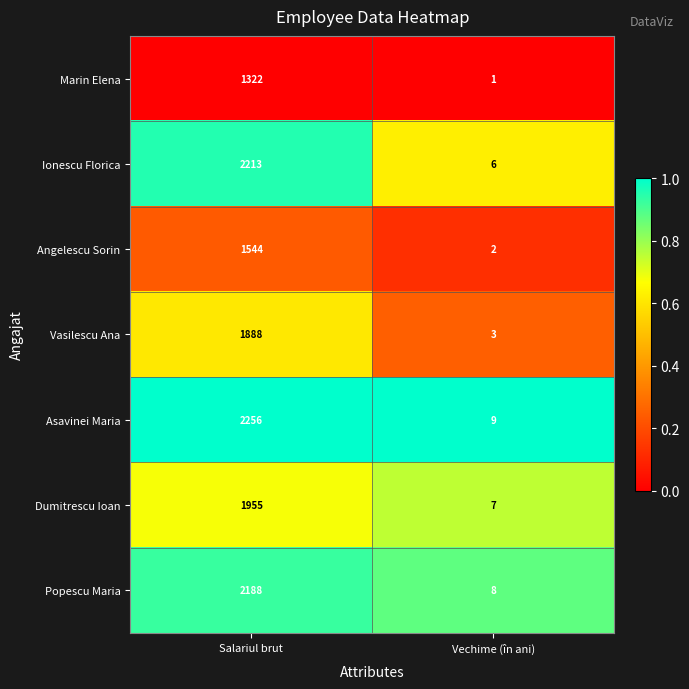

Reading left to right, extract all data points from this chart.

Marin Elena: 1322	1
Ionescu Florica: 2213	6
Angelescu Sorin: 1544	2
Vasilescu Ana: 1888	3
Asavinei Maria: 2256	9
Dumitrescu Ioan: 1955	7
Popescu Maria: 2188	8